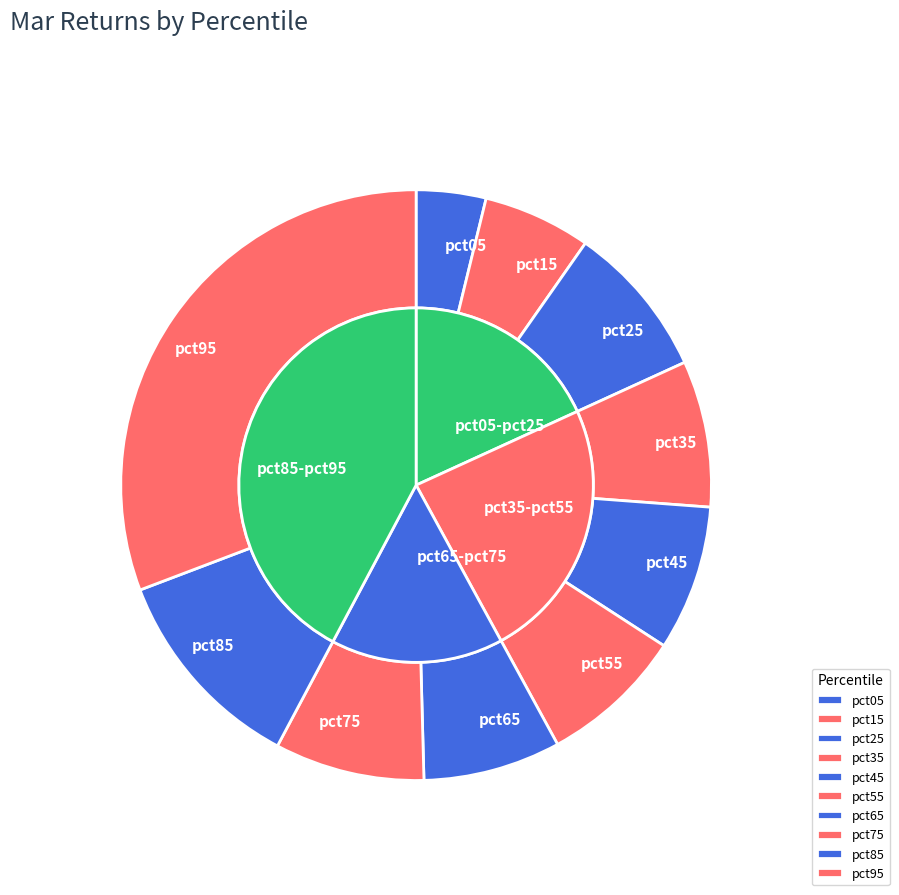

Between pct45 and pct75, which is larger?

pct75